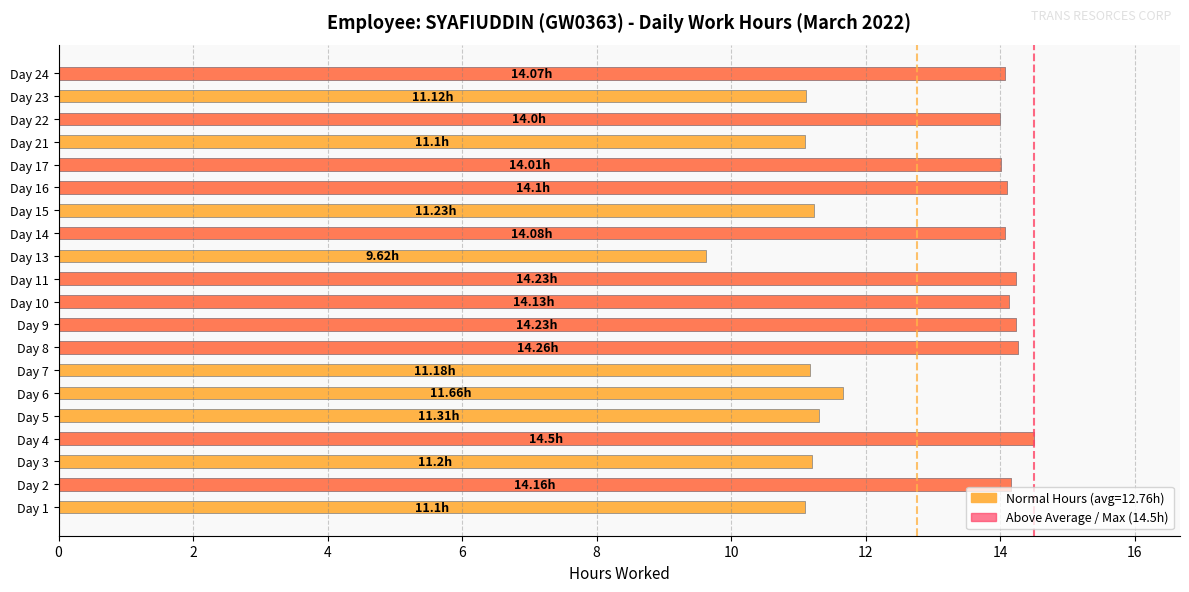

How many values are below 14?

9